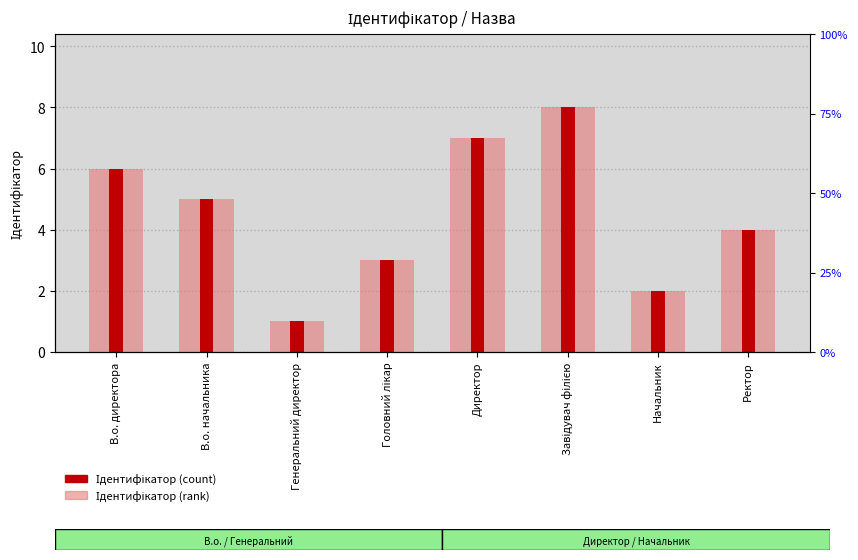

What are all the series names shown in the legend?

Ідентифікатор (rank), Ідентифікатор (count)